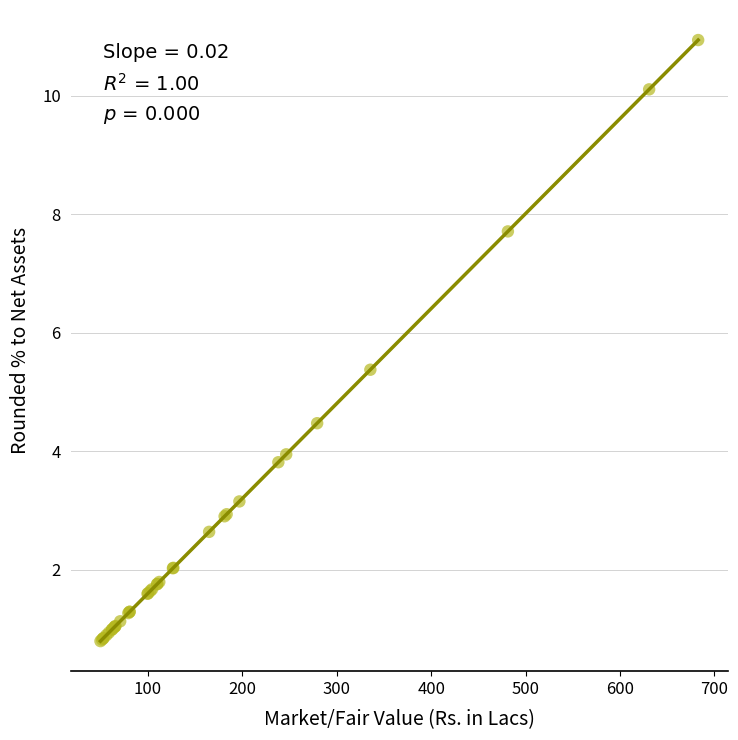

What Y value in the scatter plot is closest to 5?

5.4